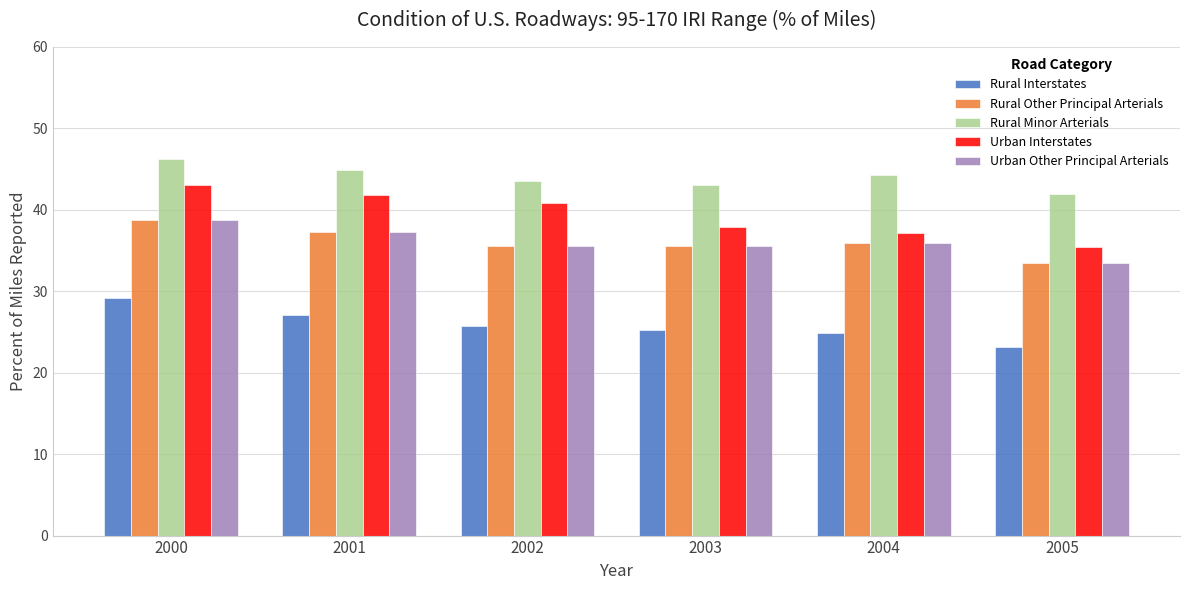

What is the value of the Urban Interstates bar at the 2nd from the left?

41.8